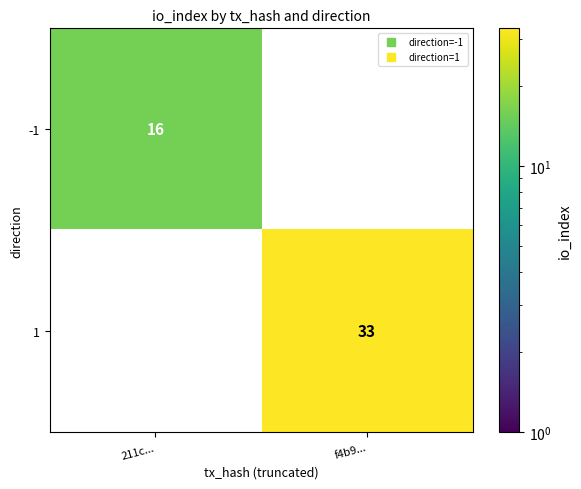

What is the spread (max minus min) of values at 211c...?

16